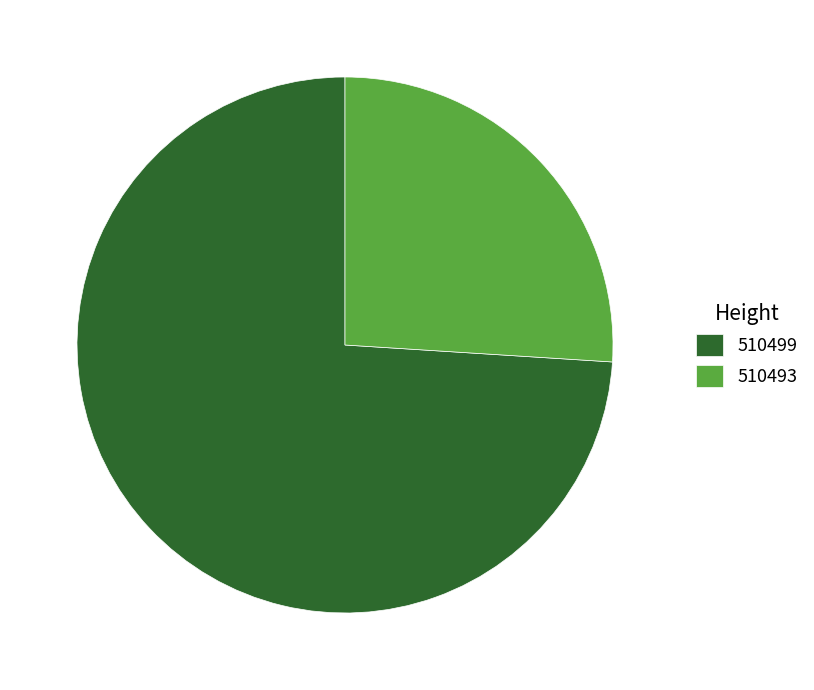

Is the sum of 510493 and 510499 greater than half?

Yes